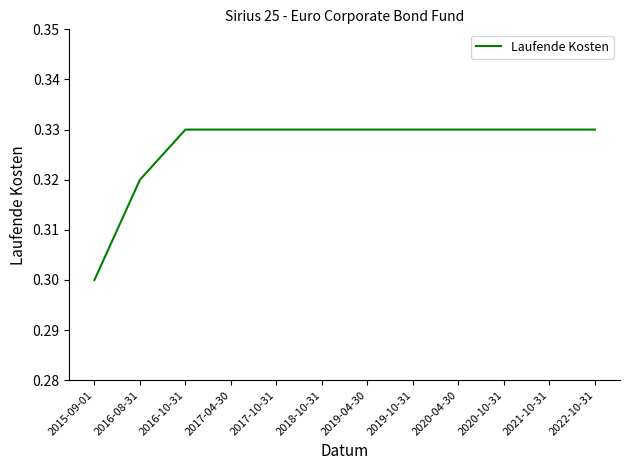

Is it true that the value at 2019-04-30 is 0.6?

False